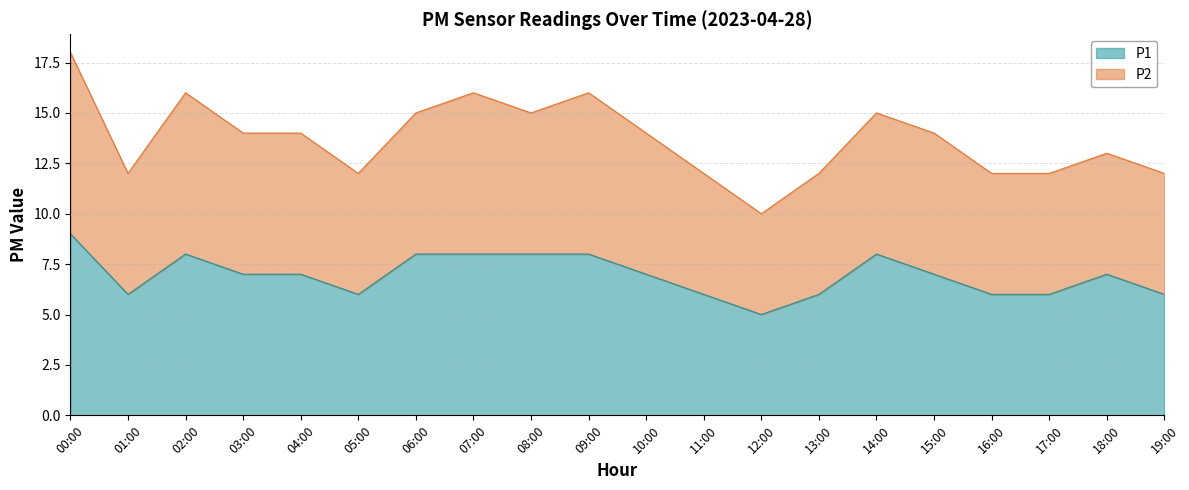

Count the values in the range 6 to 8.

18